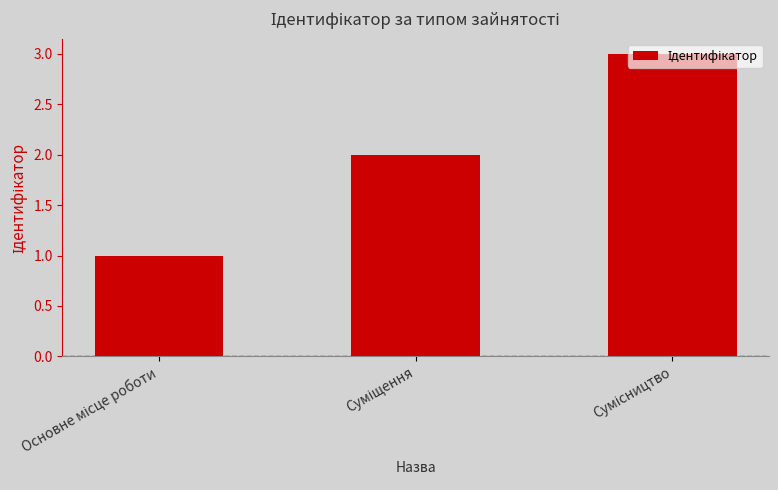

What is the minimum value shown in the chart?

1